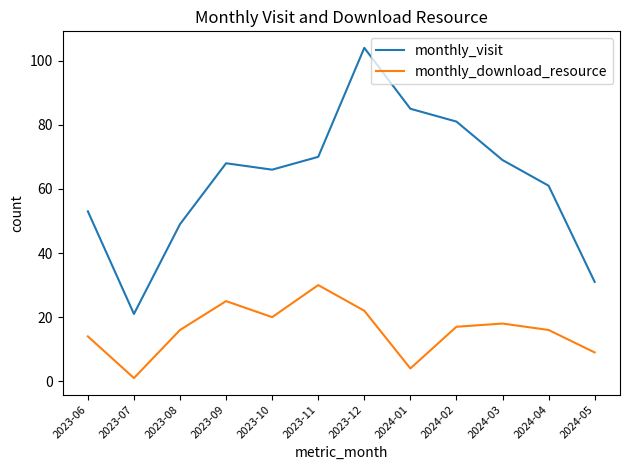

Reading left to right, extract all data points from this chart.

monthly_visit: 53	21	49	68	66	70	104	85	81	69	61	31
monthly_download_resource: 14	1	16	25	20	30	22	4	17	18	16	9